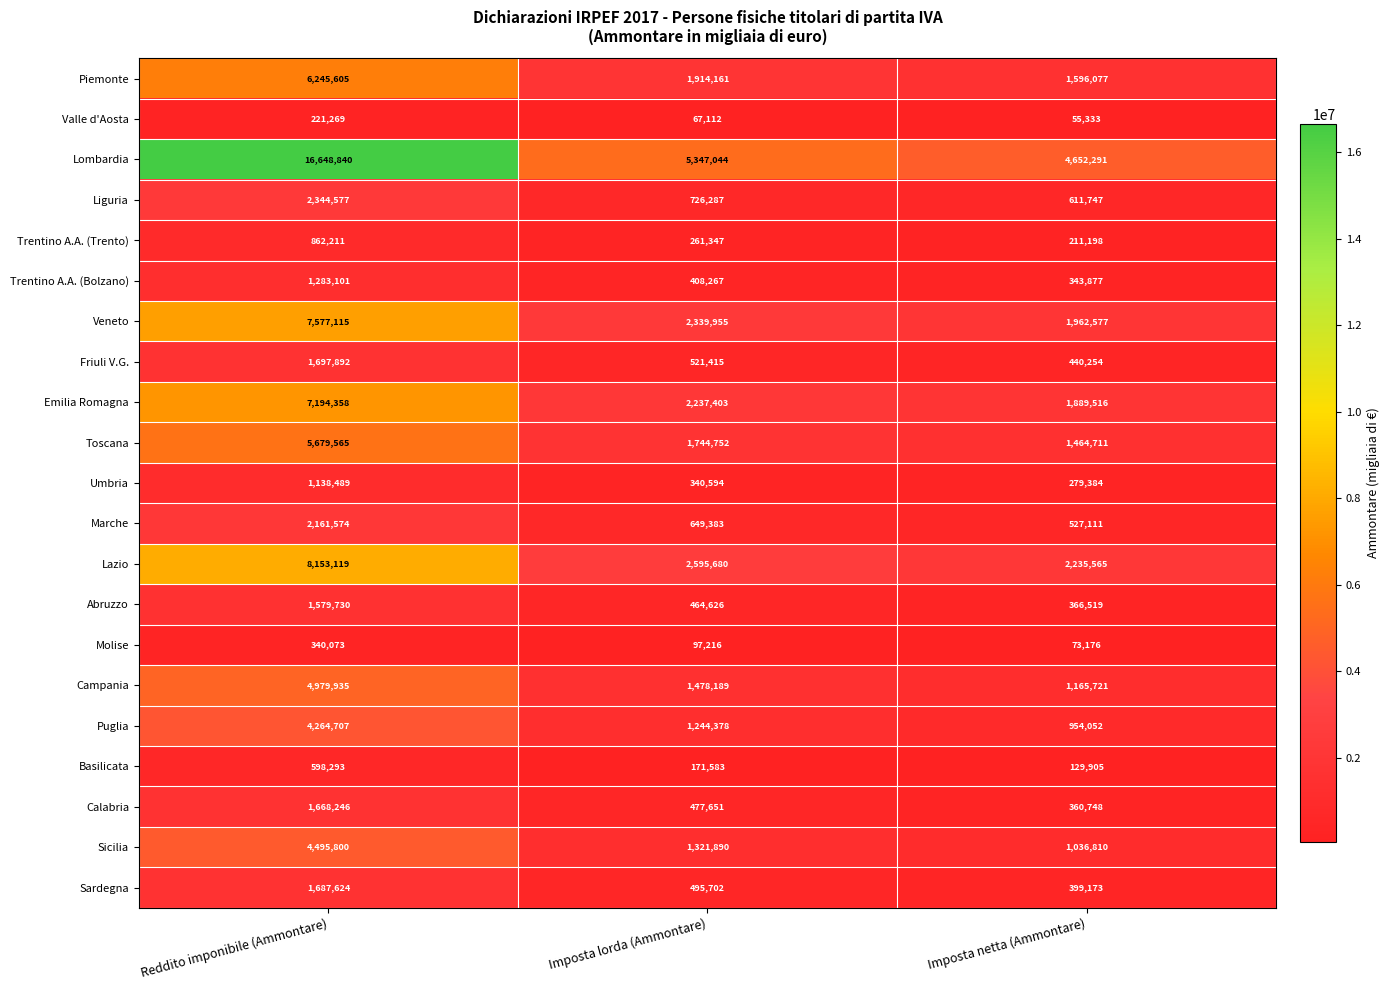

What is the average value of the Veneto series?

3959882